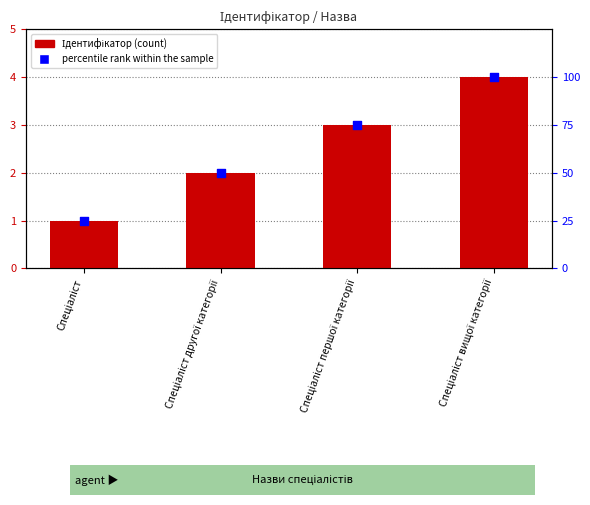

What are all the series names shown in the legend?

Ідентифікатор, percentile rank within the sample